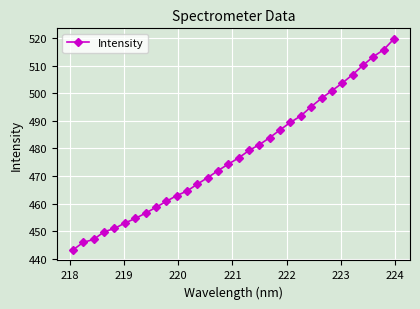

What is the sum of all values?

15283.1